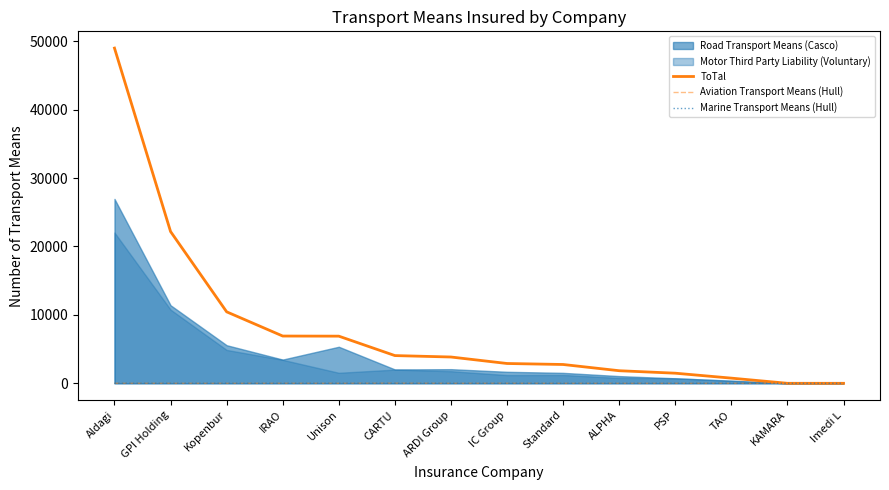

What is the sum of the Marine Transport Means (Hull) values at KAMARA and ARDI Group?

3